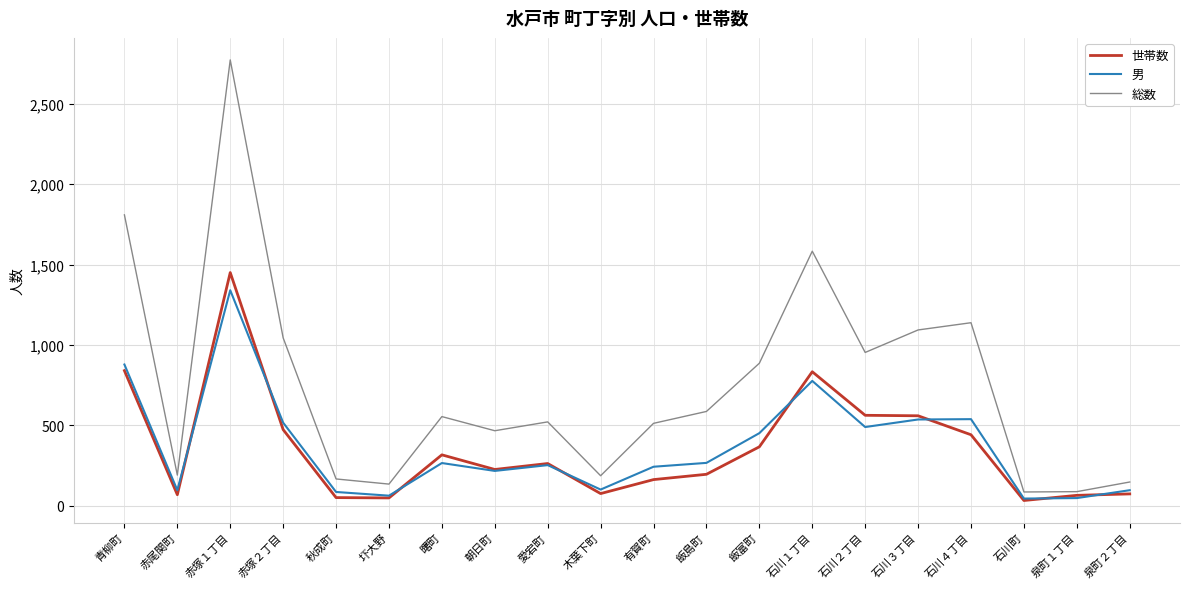

True or false: 男 and 総数 intersect in this chart.

False